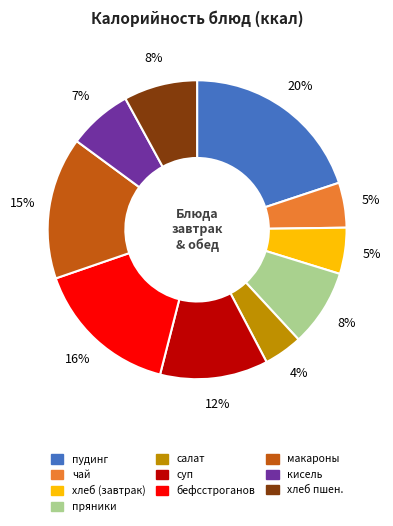

Does any single category account for the majority?

No